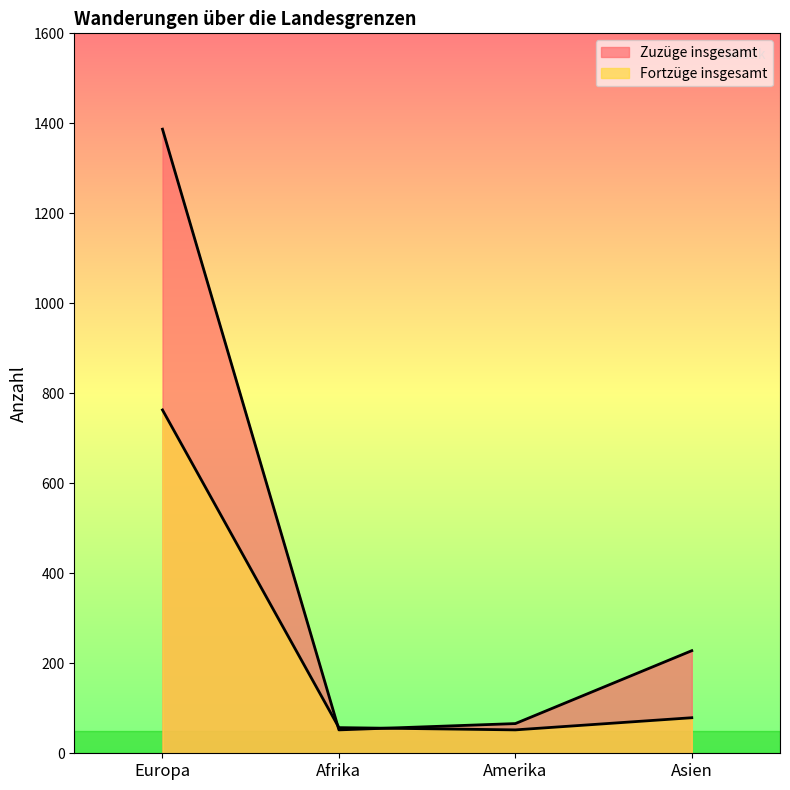

Where does the Fortzüge insgesamt series first go above 79?

Europa